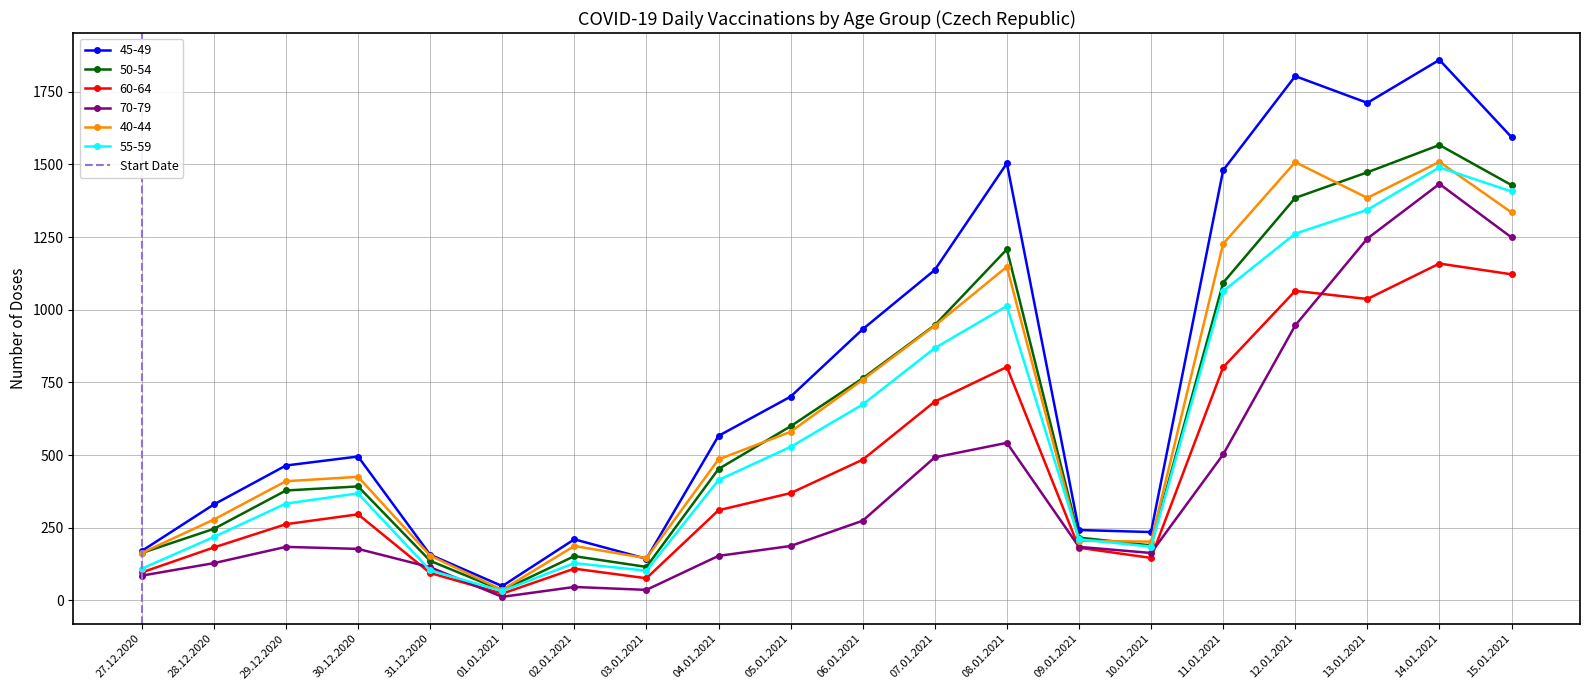

Which category has the lowest value in the 50-54 series?

01.01.2021